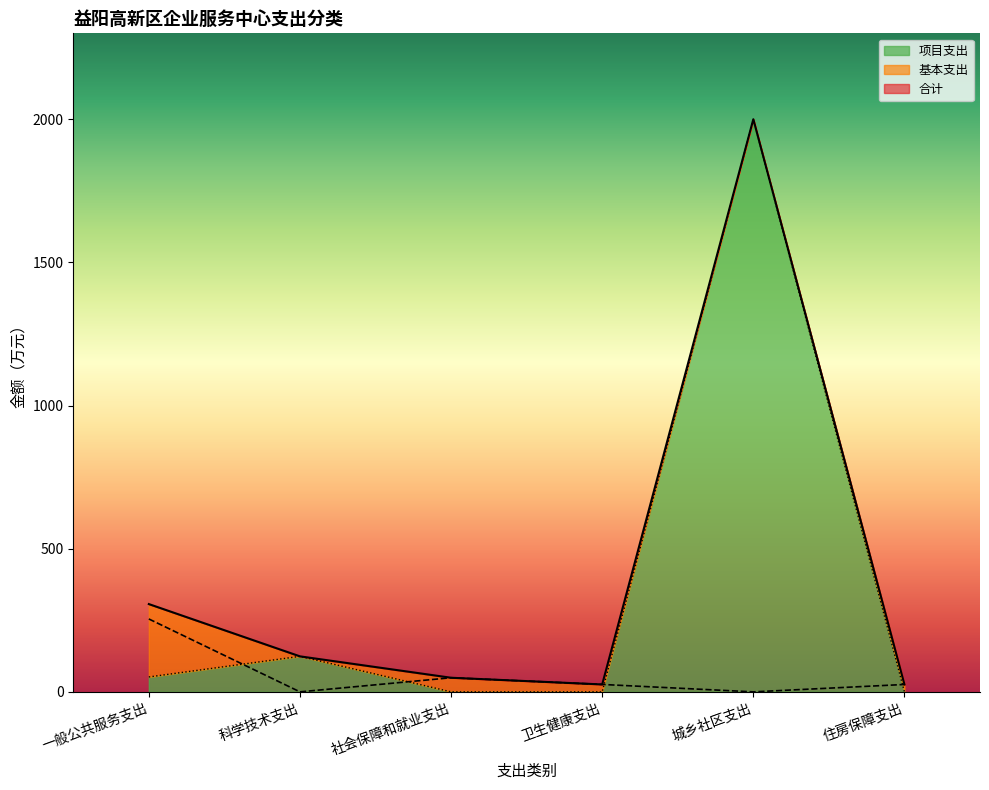

True or false: 合计 has more than 1 points higher than both neighbors.

False